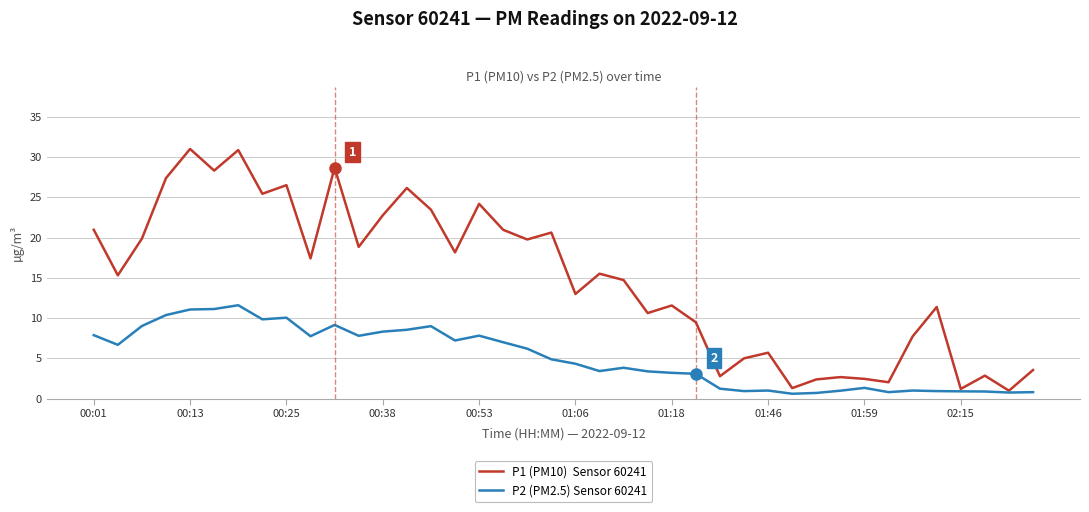

Reading left to right, what are all the values shown in this chart?

P1 (PM10)  Sensor 60241: 21.0	15.3	19.9	27.4	31.0	28.3	30.9	25.4	26.5	17.4	28.7	18.9	22.8	26.2	23.5	18.2	24.2	21.0	19.8	20.6	13.0	15.5	14.7	10.6	11.6	9.5	2.8	5.0	5.7	1.3	2.4	2.7	2.5	2.0	7.7	11.4	1.2	2.9	1.0	3.5
P2 (PM2.5) Sensor 60241: 7.9	6.7	9.0	10.4	11.1	11.1	11.6	9.8	10.1	7.8	9.2	7.8	8.3	8.6	9.0	7.2	7.8	7.0	6.2	4.9	4.3	3.4	3.8	3.4	3.2	3.1	1.2	0.9	1.0	0.6	0.7	1.0	1.3	0.8	1.0	0.9	0.9	0.9	0.8	0.8